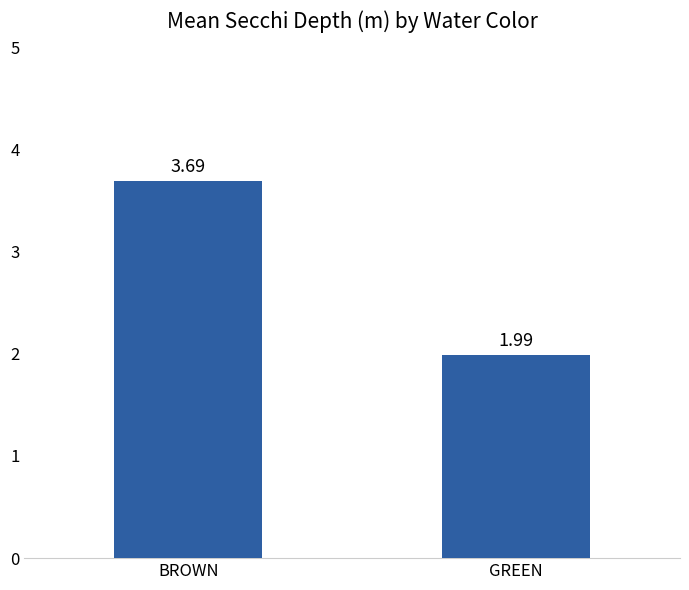

Rank the categories by value from lowest to highest.

GREEN, BROWN